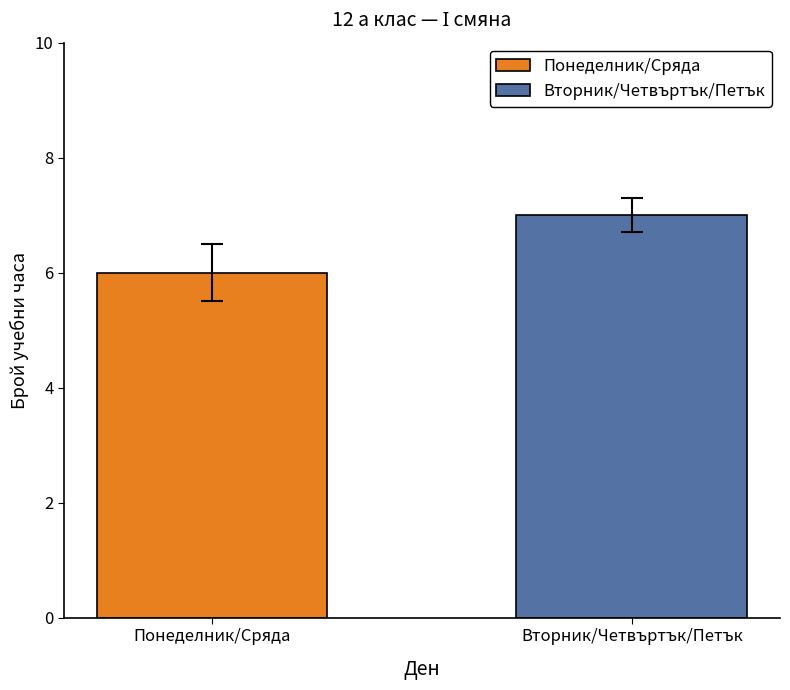

List the series in order of their peak value, highest first.

Вторник/Четвъртък/Петък, Понеделник/Сряда